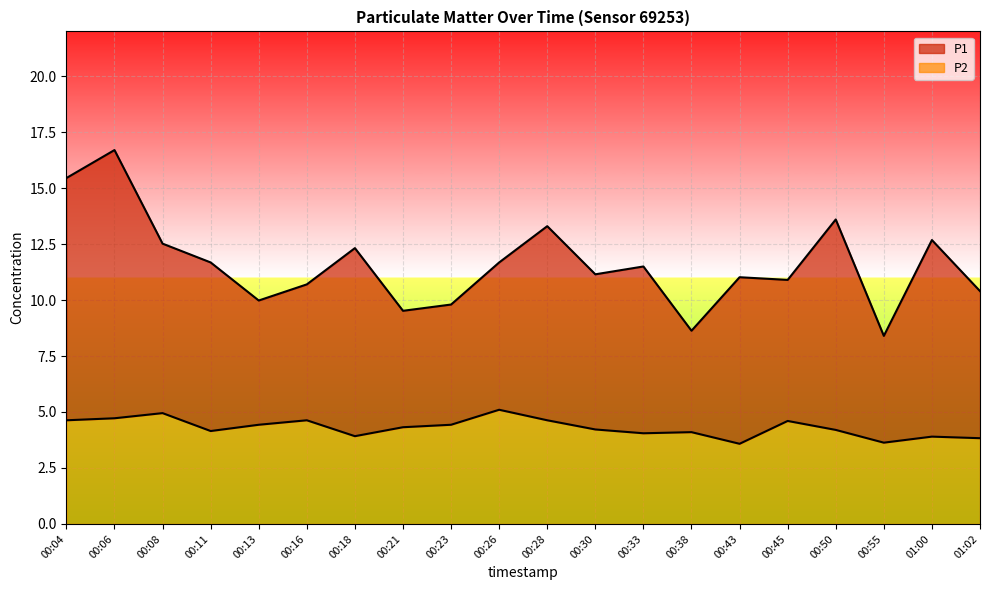

At which category is the sum across all series the highest?

00:06